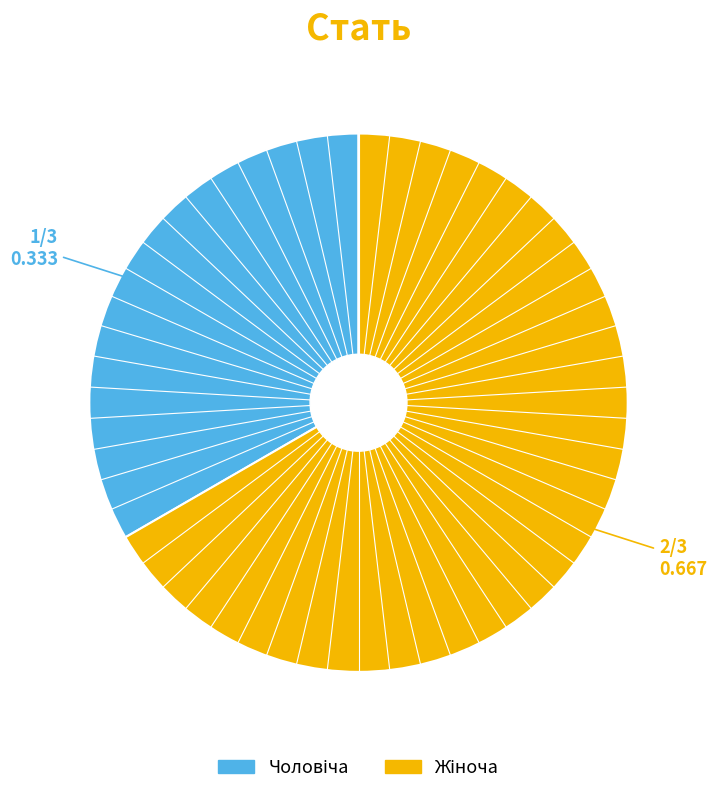

How many slices are in this pie chart?

2